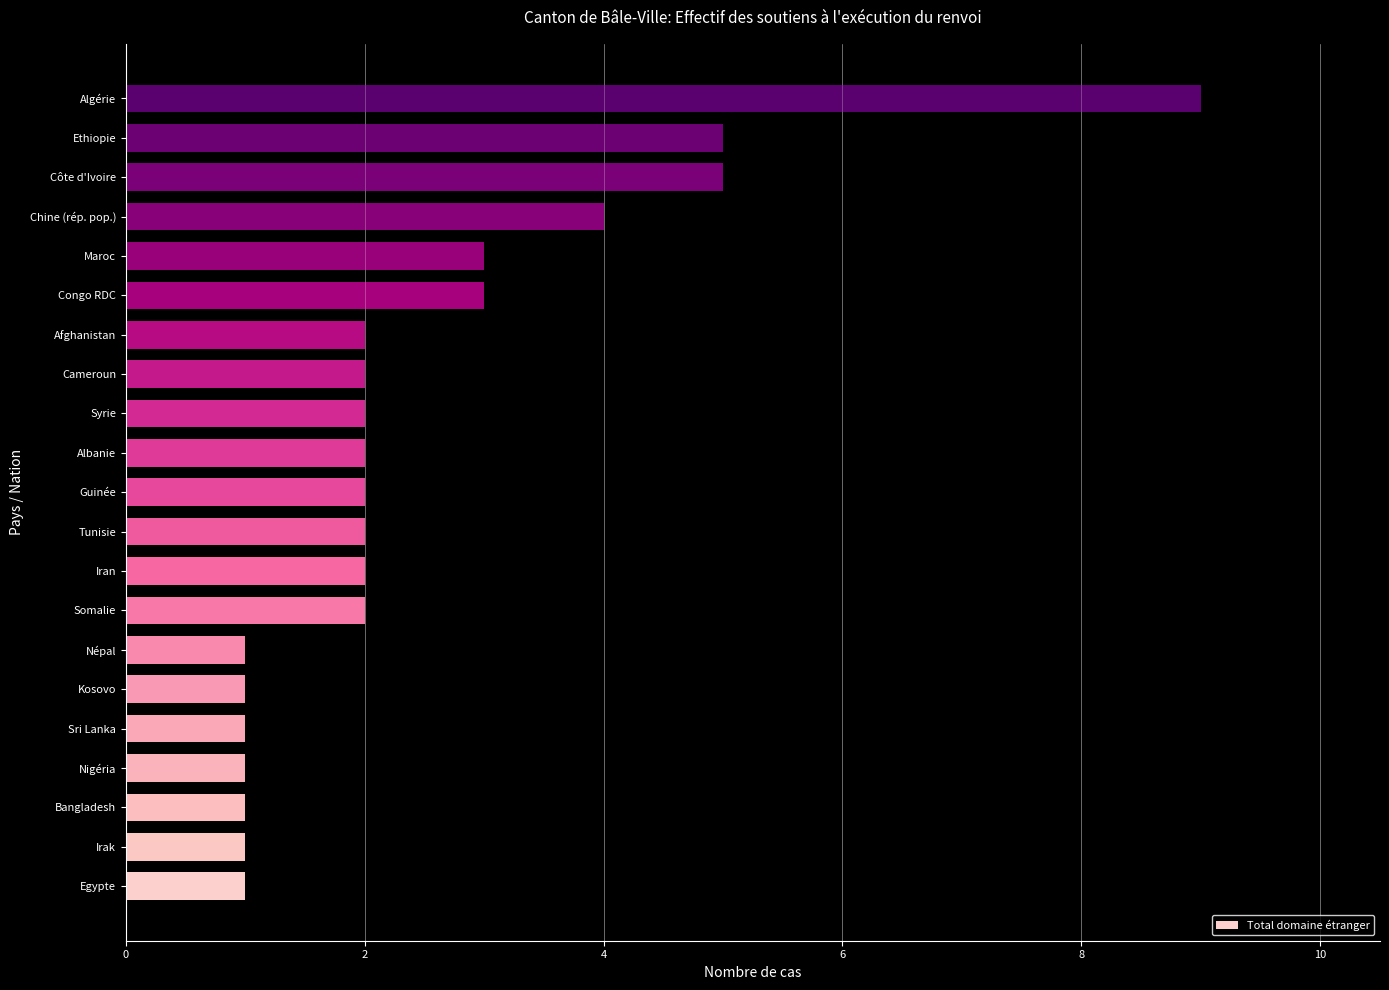

What is the difference between the maximum and minimum values?

8